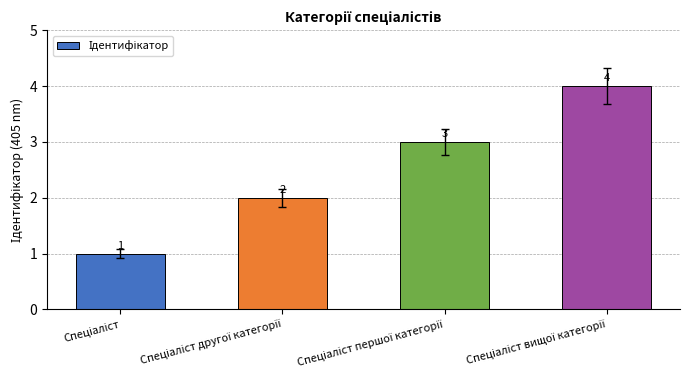

How many values are below 3?

2